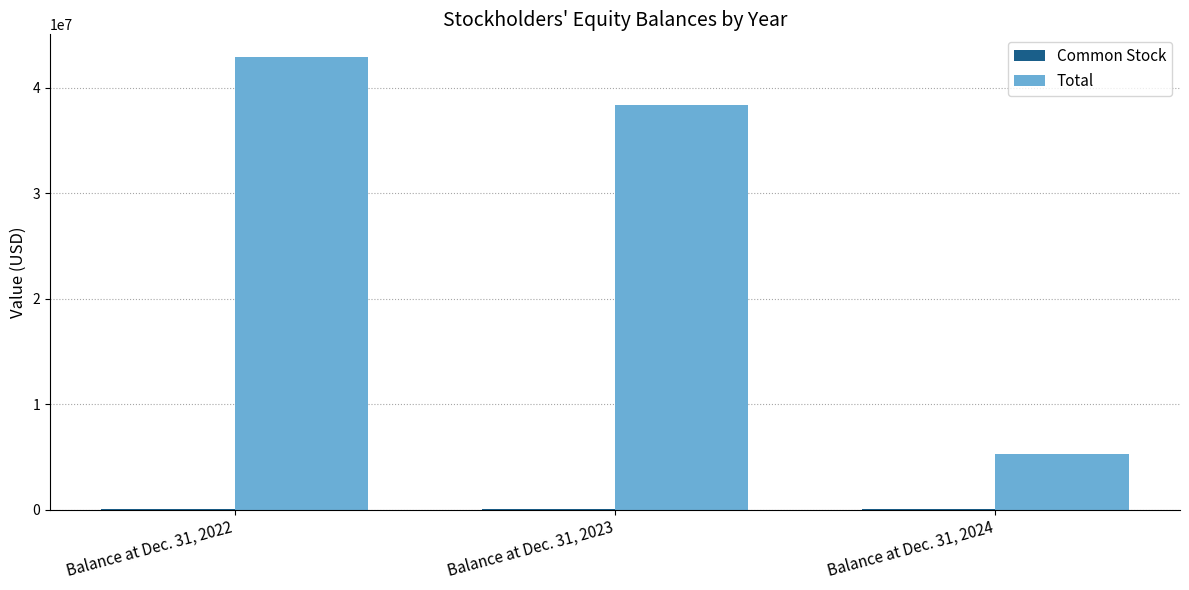

What is the total value across all series at Balance at Dec. 31, 2024?

5378046